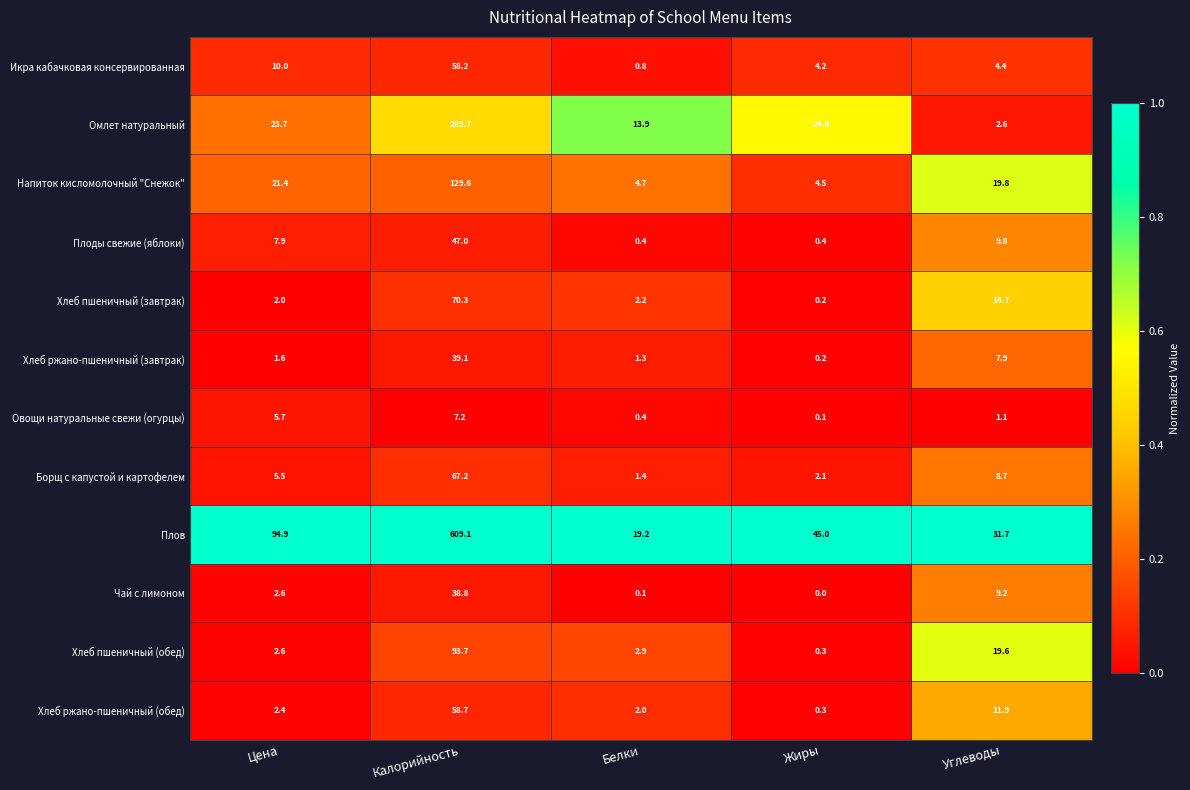

Which series has the largest total across all categories?

Плов